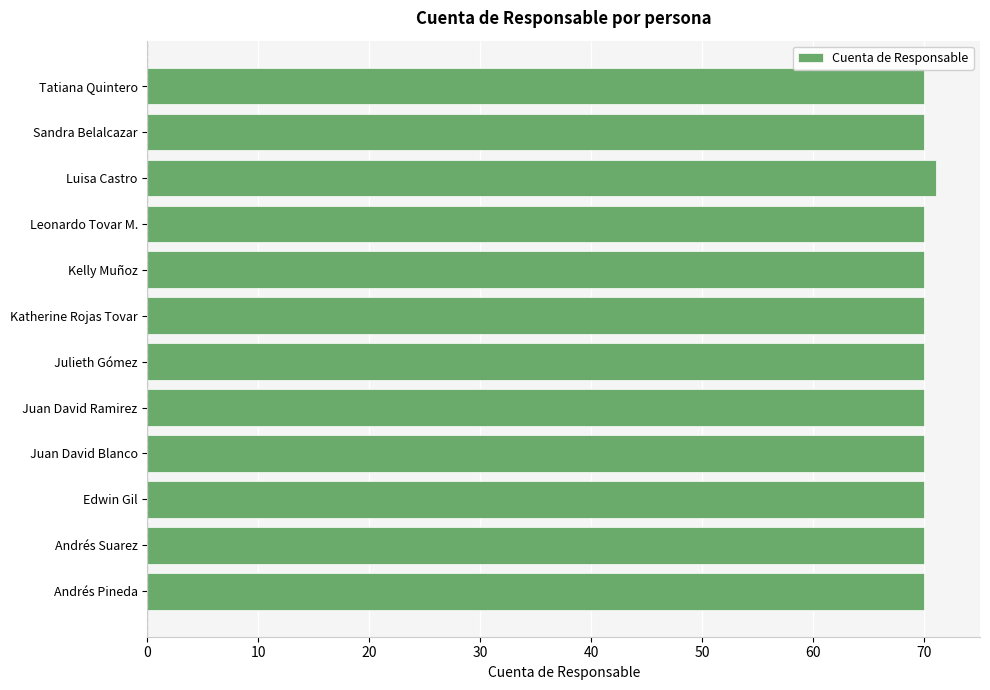

How many bars are there in total?

12